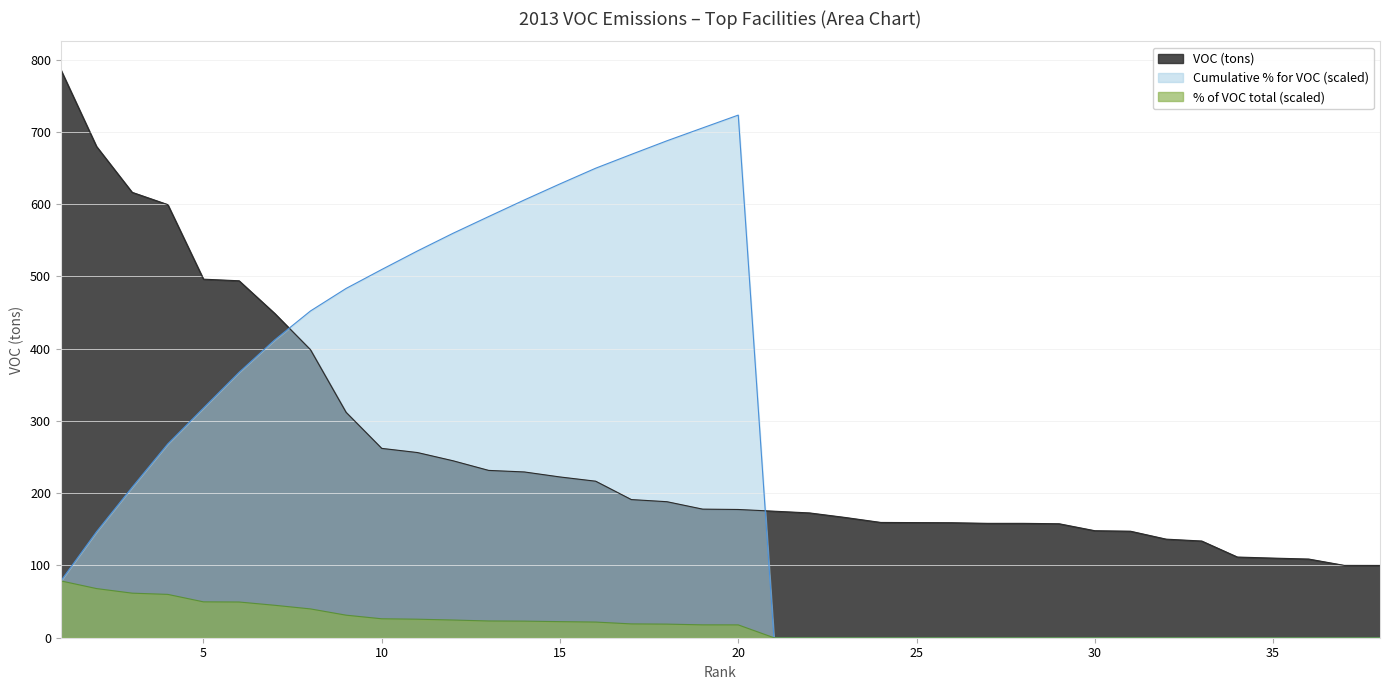

Is the value of Cumulative % for VOC at 34 greater than the value of VOC (tons) at 27?

No